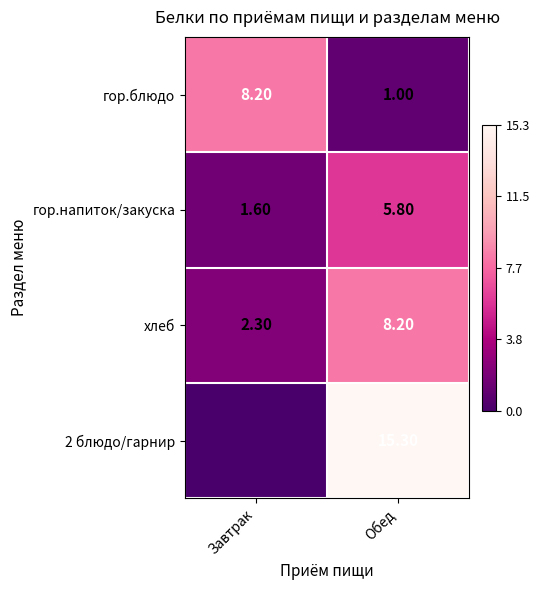

At Обед, list the series in order from smallest to largest.

гор.блюдо, гор.напиток/закуска, хлеб, 2 блюдо/гарнир